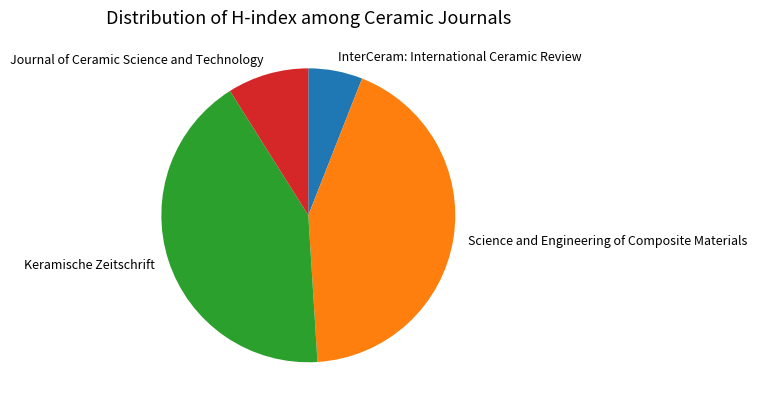

Rank the categories by value from lowest to highest.

InterCeram: International Ceramic Review, Journal of Ceramic Science and Technology, Keramische Zeitschrift, Science and Engineering of Composite Materials